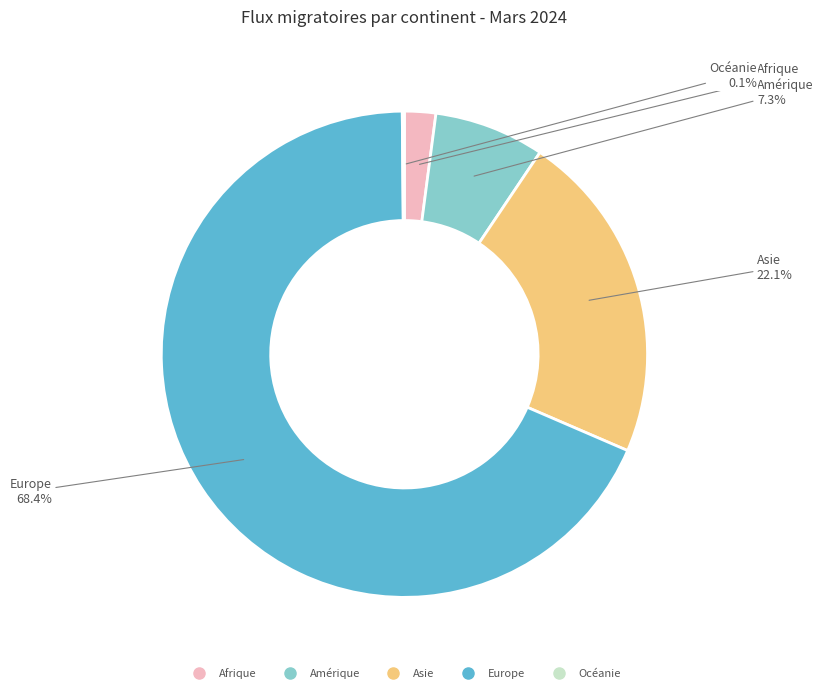

Which category accounts for the majority?

Europe